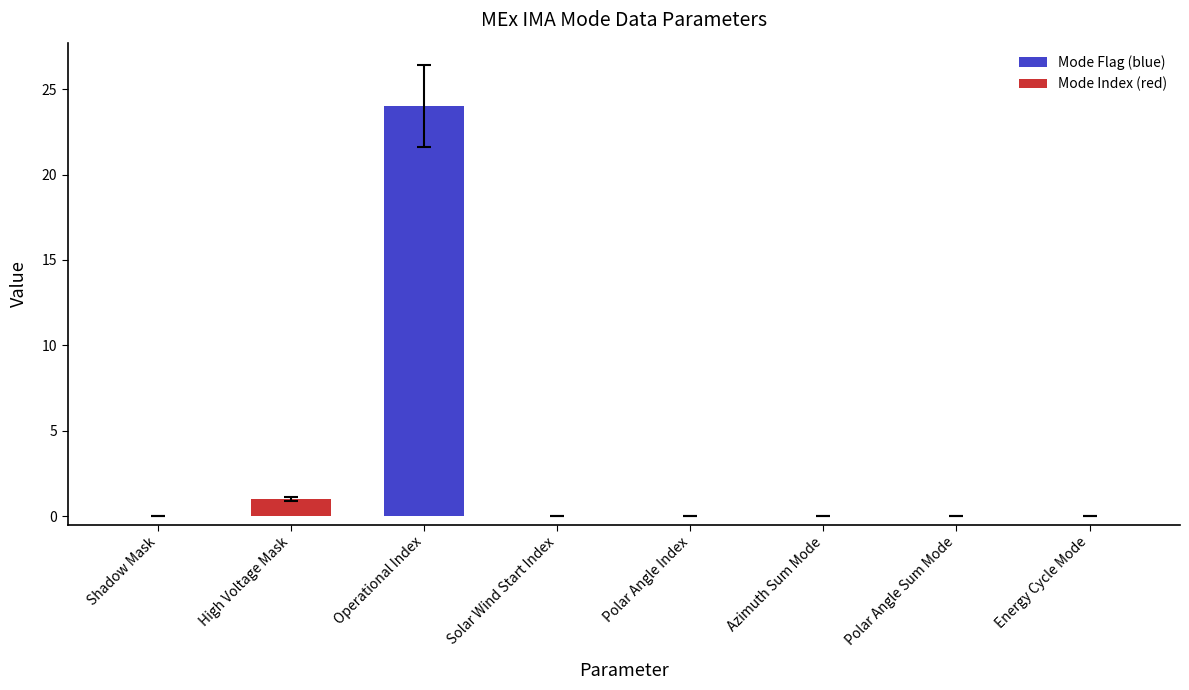

How many categories are shown in the chart?

8